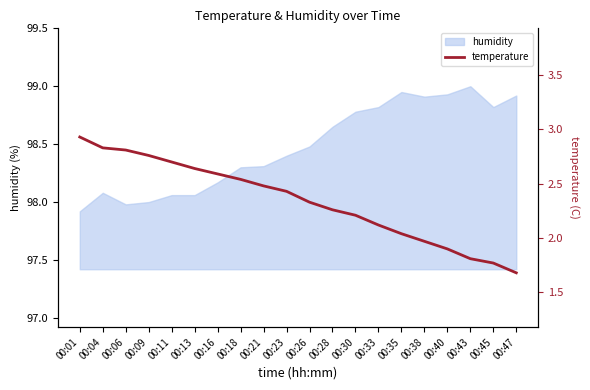

Does the chart have visible grid lines?

No